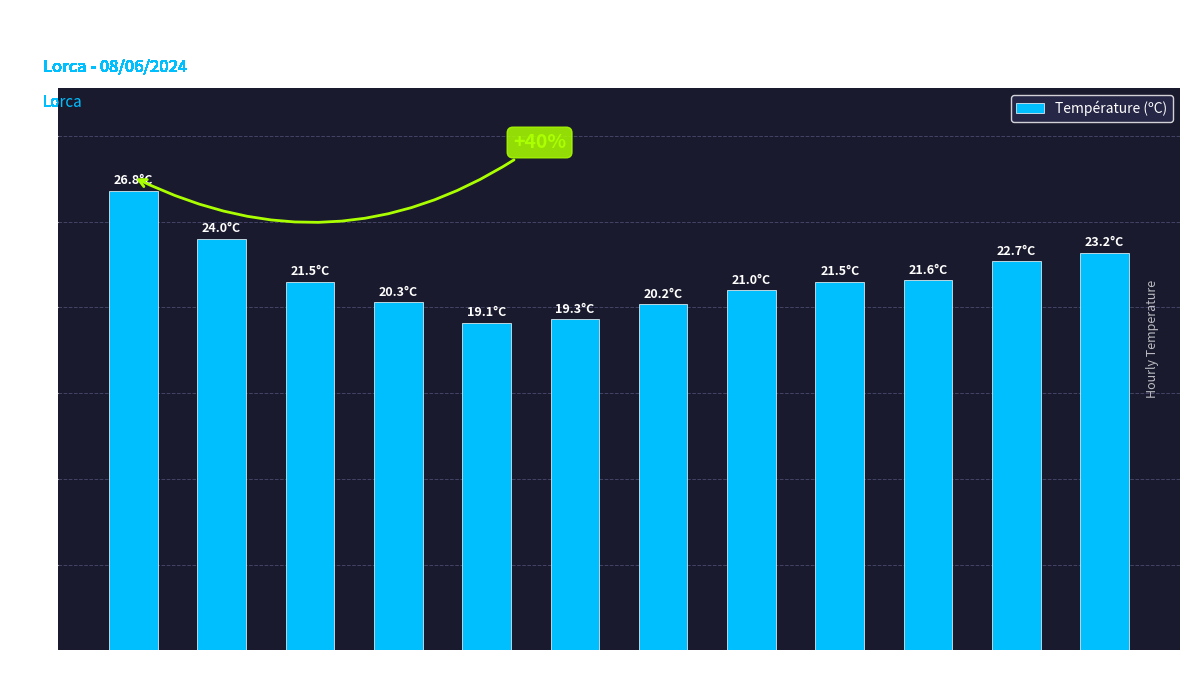

What is the maximum value shown in the chart?

26.8